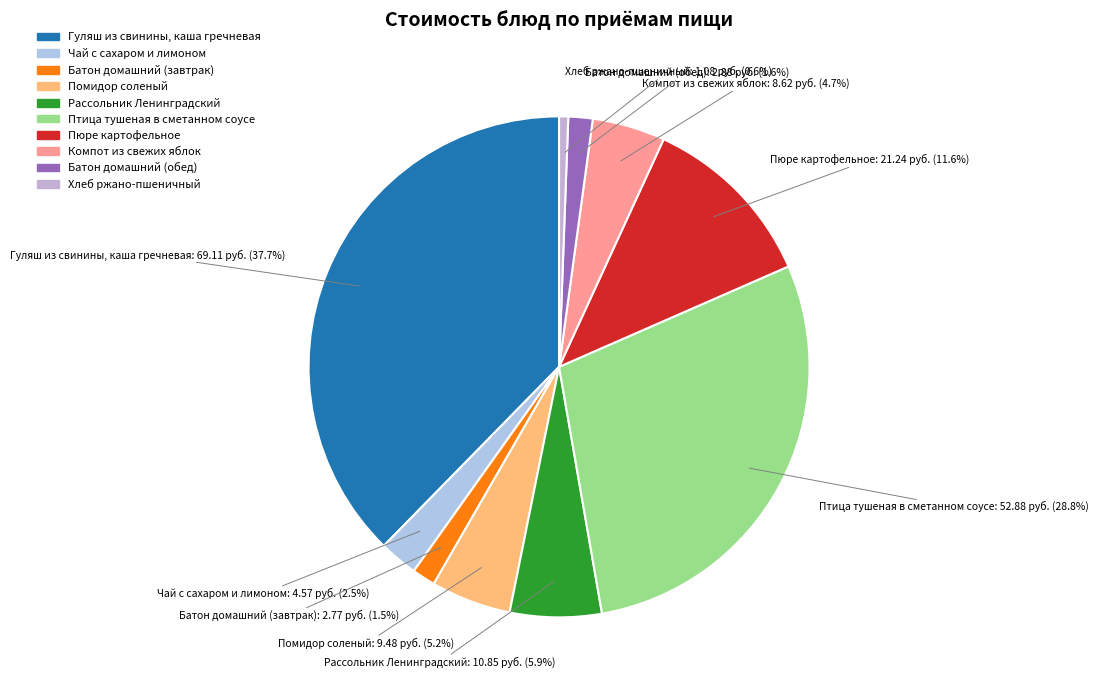

Does Хлеб ржано-пшеничный represent more than half of the total?

No